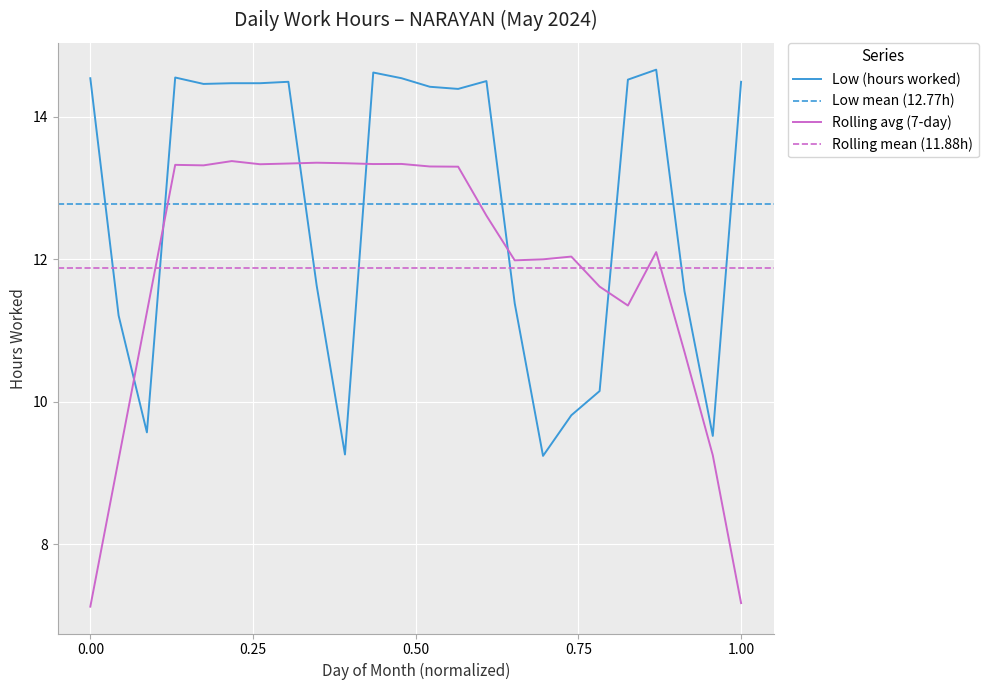

What is the difference between the maximum and second lowest values?

5.4